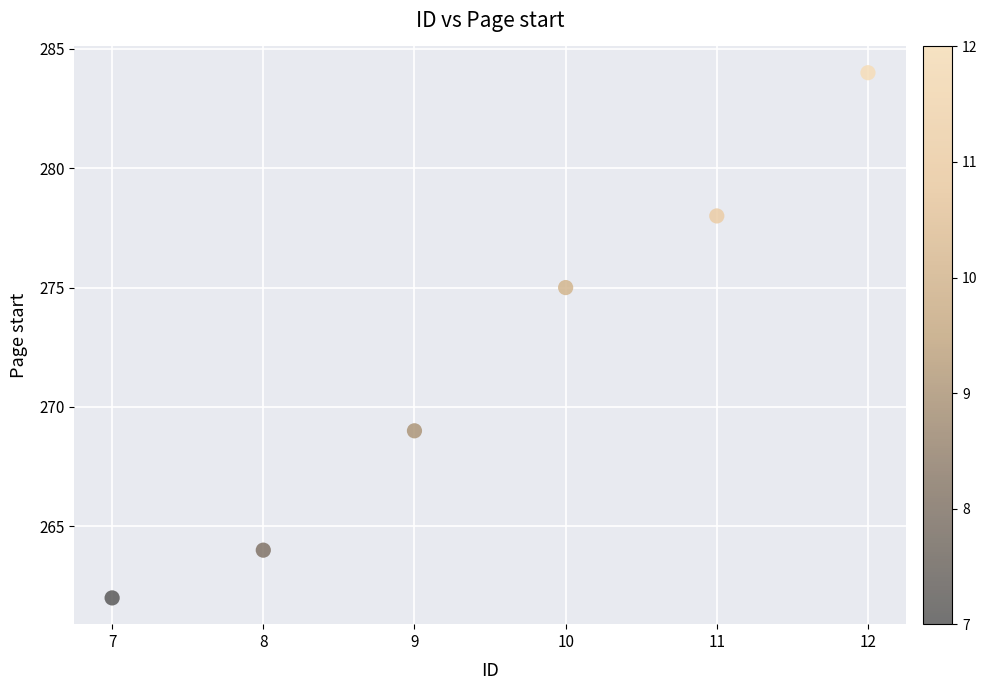

What Y value in the scatter plot is closest to 273?

275